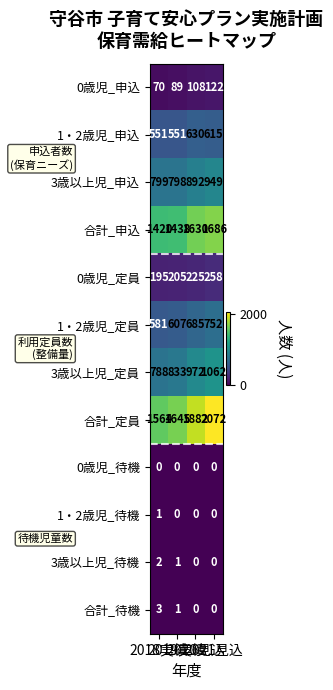

What is the sum of all 0歳児_定員 values?

883